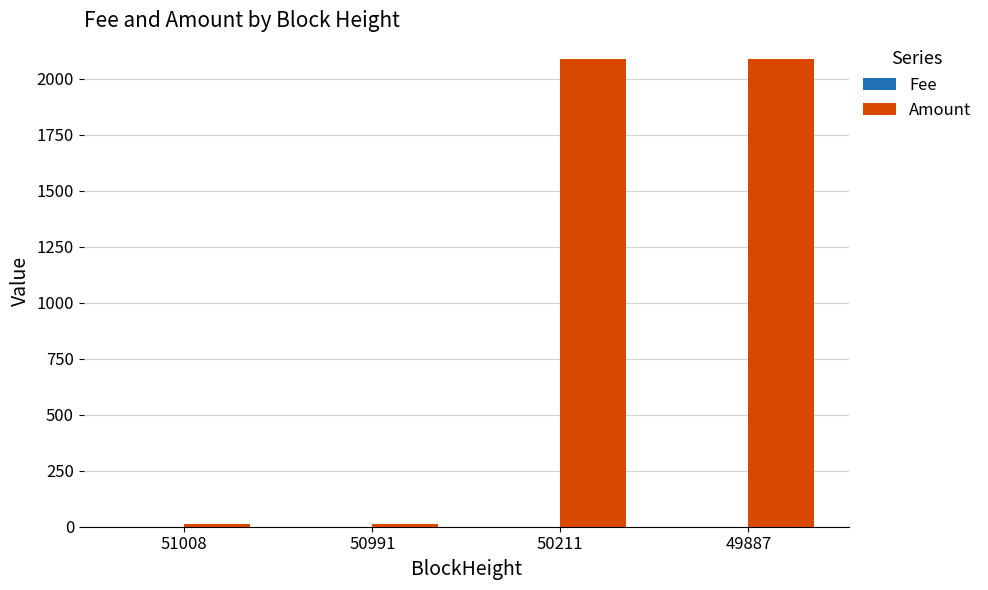

What is the greatest value displayed?

2088.9